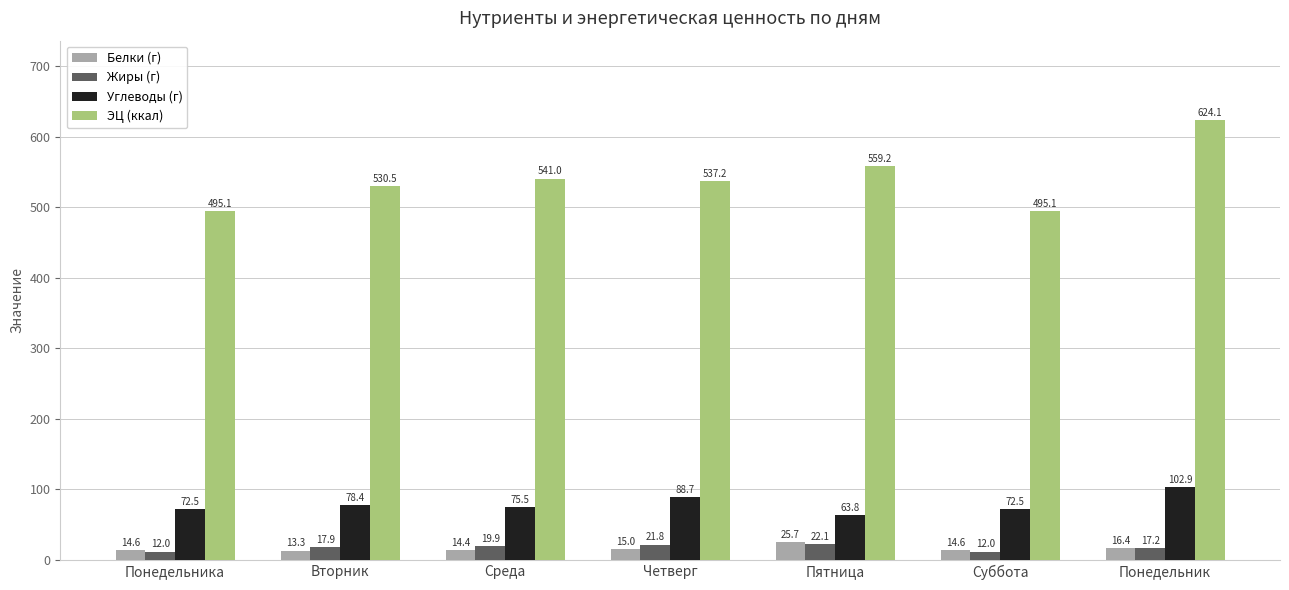

The value of Жиры (г) at Среда is 19.9. True or false?

True